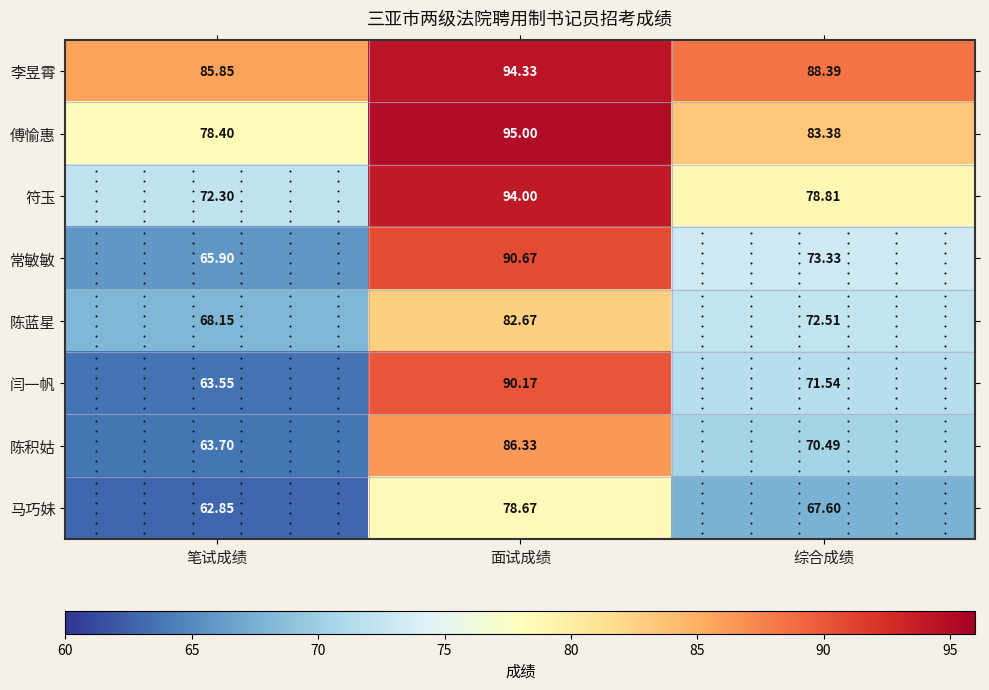

Between 面试成绩 and 综合成绩, which series saw the biggest shift?

闫一帆